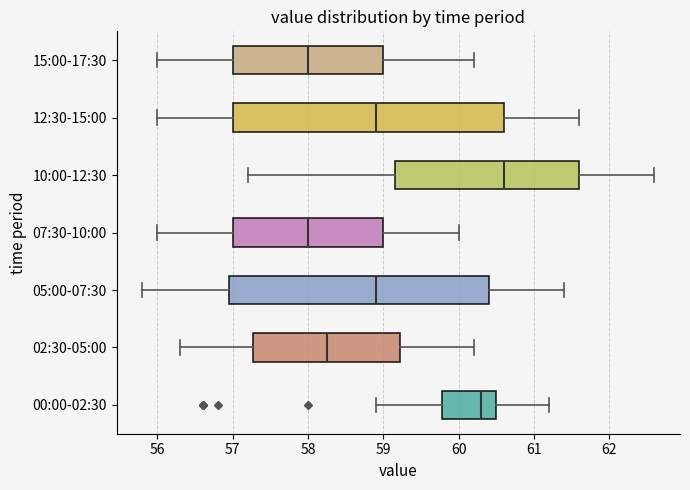

Reading bottom to top, transcribe this box plot: for each box, give where its median line is, the range the box spans, and where its two whiskers end, as read against the x-axis. The values are not printed on the chart, so give them approximately, as read against the axis.

00:00-02:30: median 60.3, box 59.8 to 60.5, whiskers 58.9 to 61.2
02:30-05:00: median 58.3, box 57.3 to 59.2, whiskers 56.3 to 60.2
05:00-07:30: median 58.9, box 57.0 to 60.4, whiskers 55.8 to 61.4
07:30-10:00: median 58.0, box 57.0 to 59.0, whiskers 56.0 to 60.0
10:00-12:30: median 60.6, box 59.2 to 61.6, whiskers 57.2 to 62.6
12:30-15:00: median 58.9, box 57.0 to 60.6, whiskers 56.0 to 61.6
15:00-17:30: median 58.0, box 57.0 to 59.0, whiskers 56.0 to 60.2